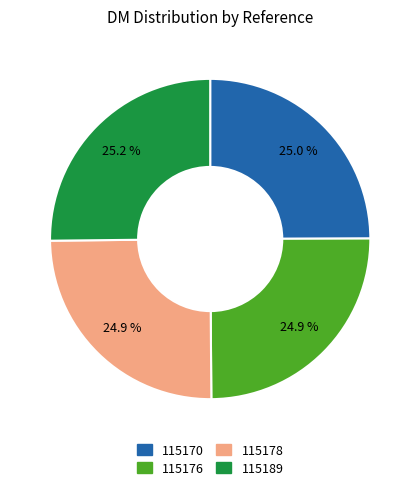

Approximately how many times larger is the value at 115176 compared to 115178?

1.0